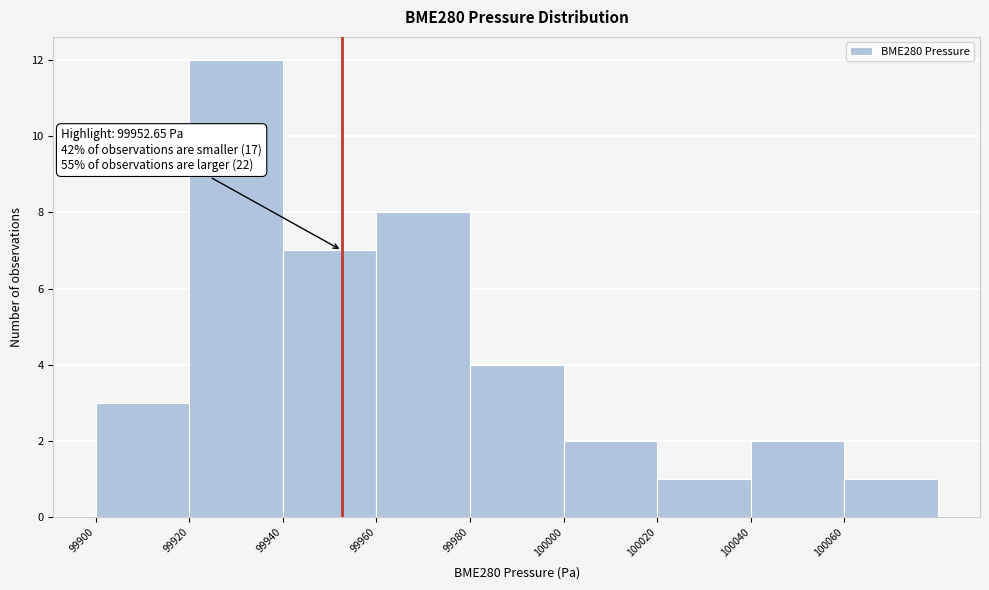

Which range on the x-axis has the tallest bar?

99920 to 99940